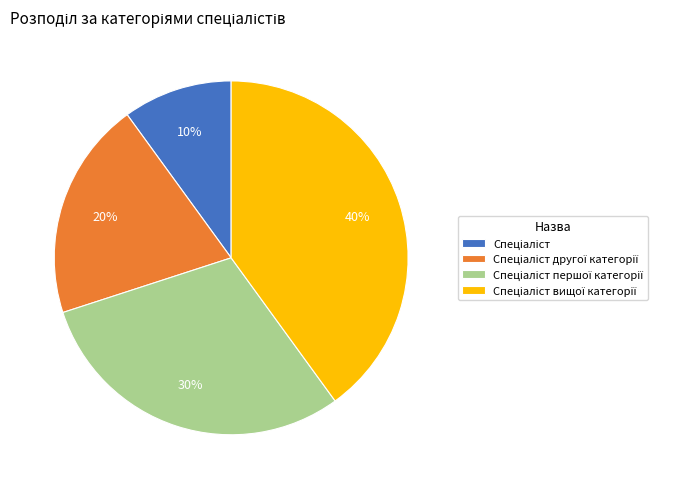

Is there any slice that represents more than half of the pie?

No